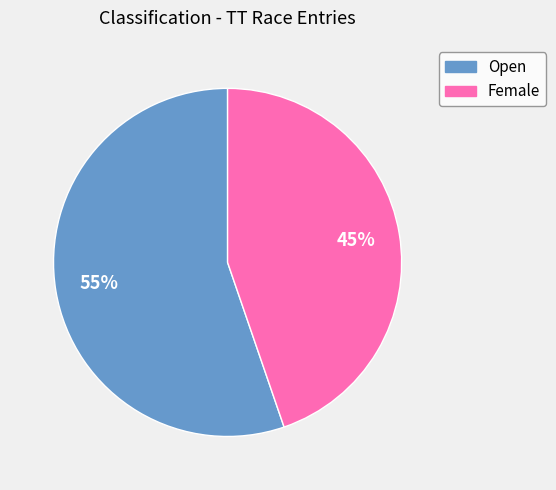

True or false: Open accounts for 68% of the total.

False